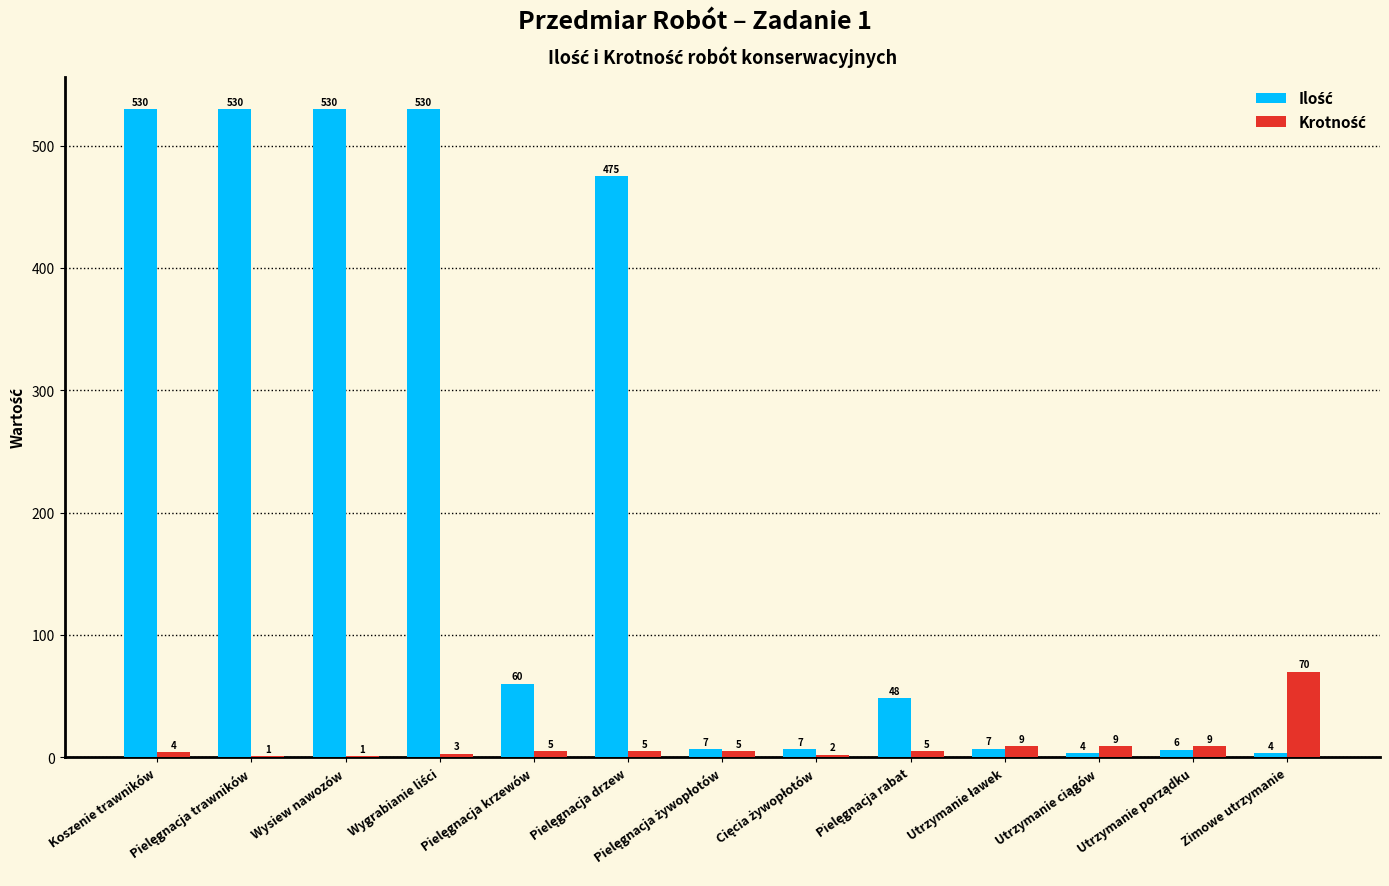

Is the value of Krotność at Pielęgnacja trawników greater than the value of Ilość at Utrzymanie porządku?

No